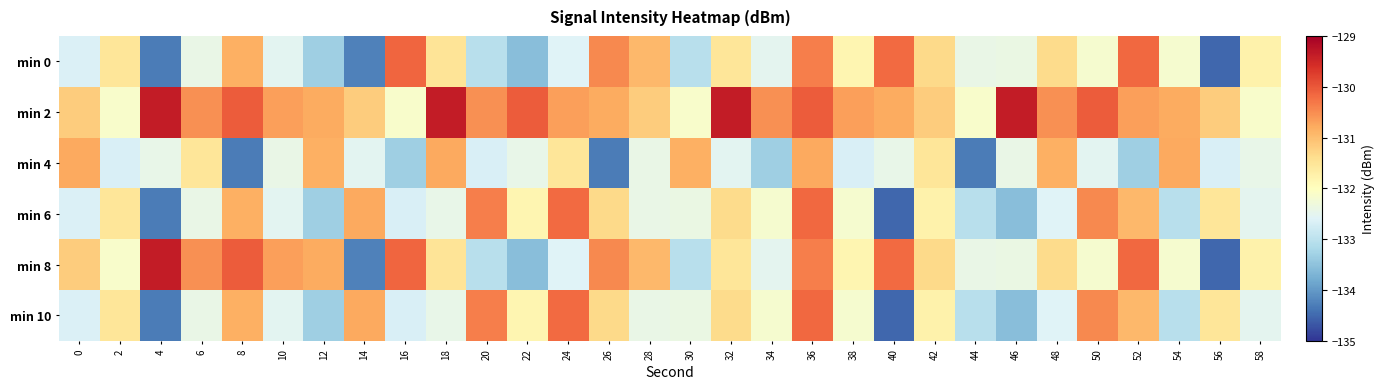

What is the greatest value displayed?

-129.4